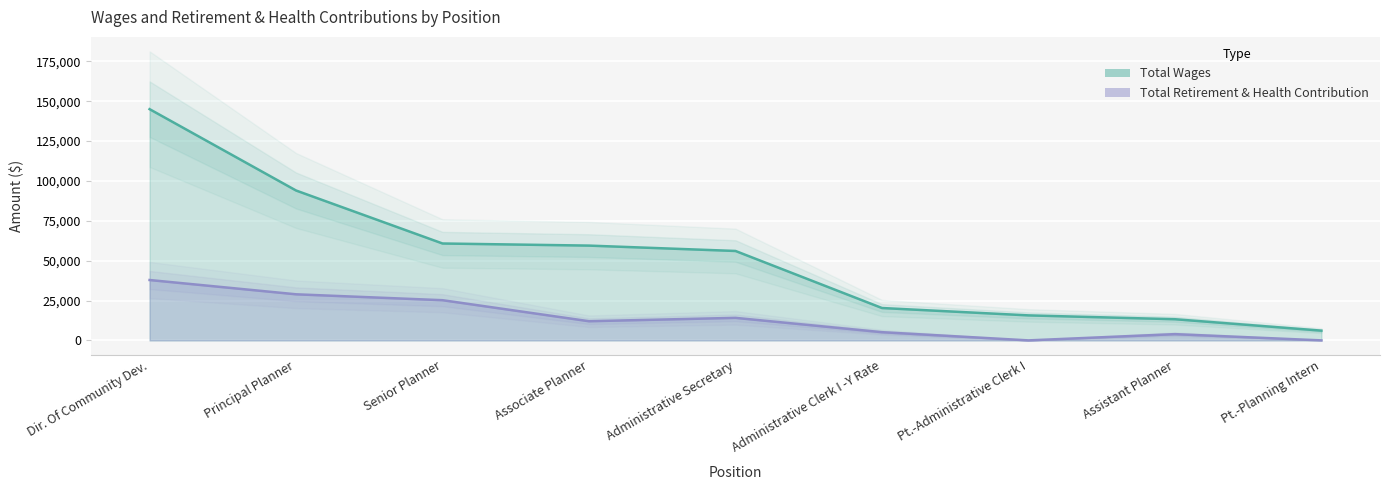

At which category is the sum across all series the highest?

Dir. Of Community Dev.